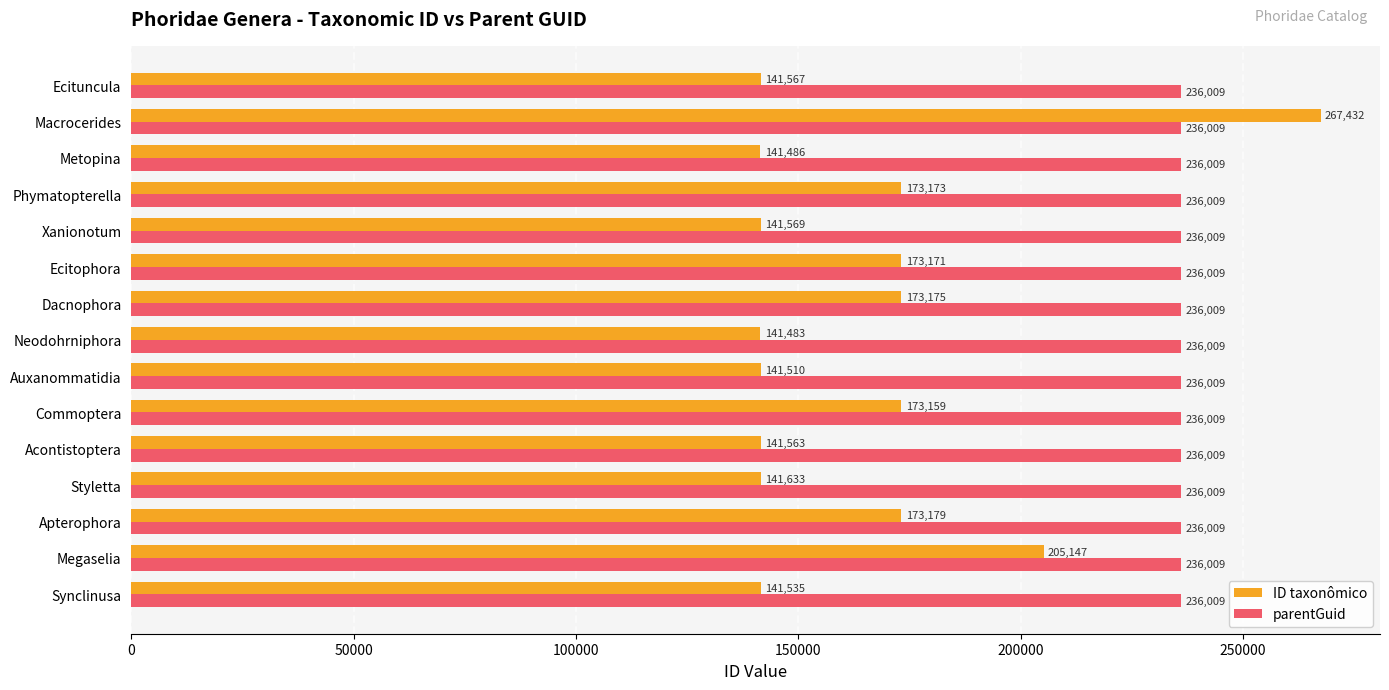

True or false: parentGuid has a value of 63745 at Dacnophora.

False